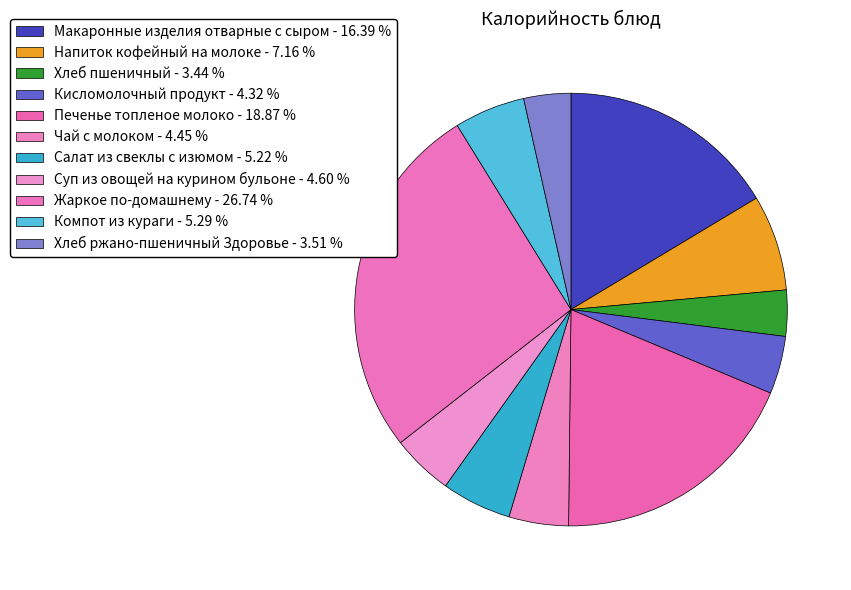

True or false: Напиток кофейный на молоке accounts for 1% of the total.

False